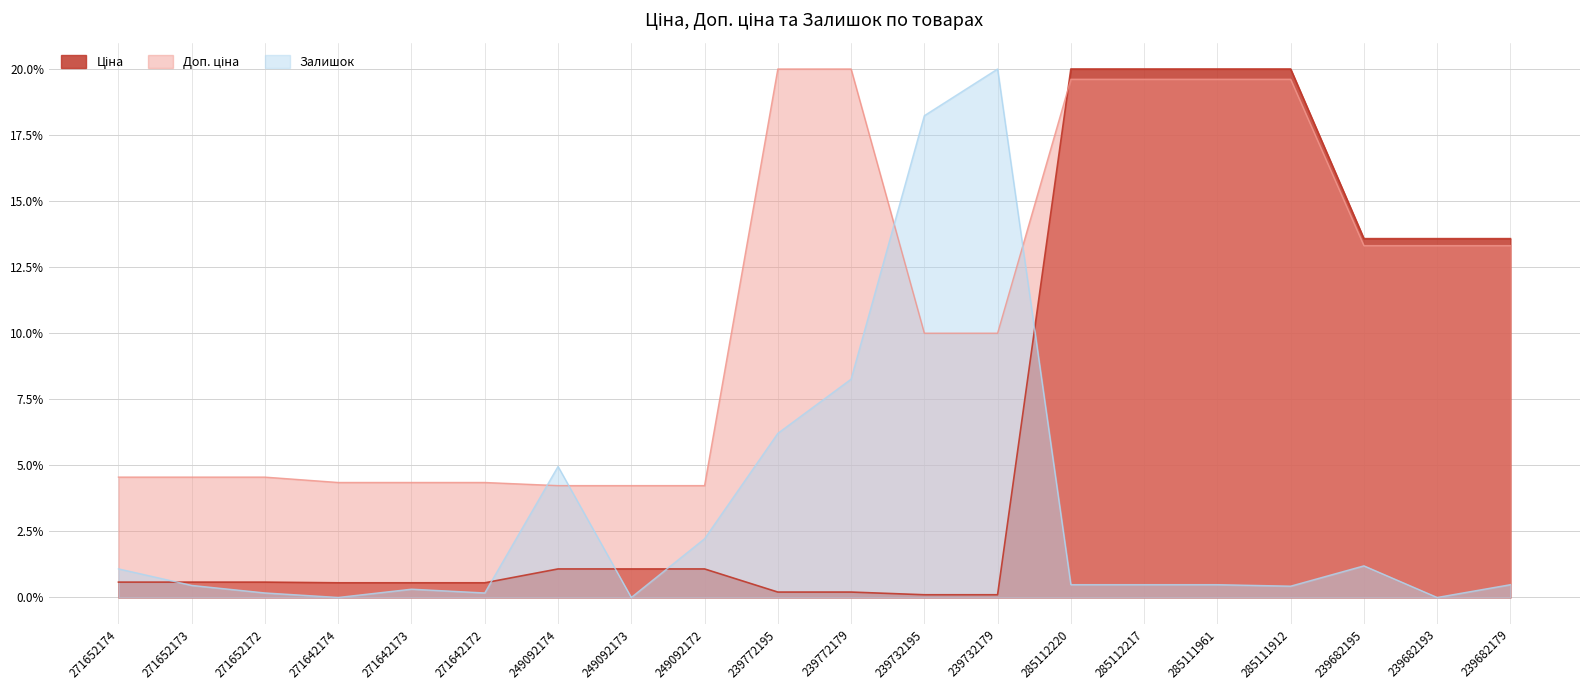

Rank the categories by Ціна value from highest to lowest.

285112220, 285112217, 285111961, 285111912, 239682195, 239682193, 239682179, 249092174, 249092173, 249092172, 271652174, 271652173, 271652172, 271642174, 271642173, 271642172, 239772195, 239772179, 239732195, 239732179